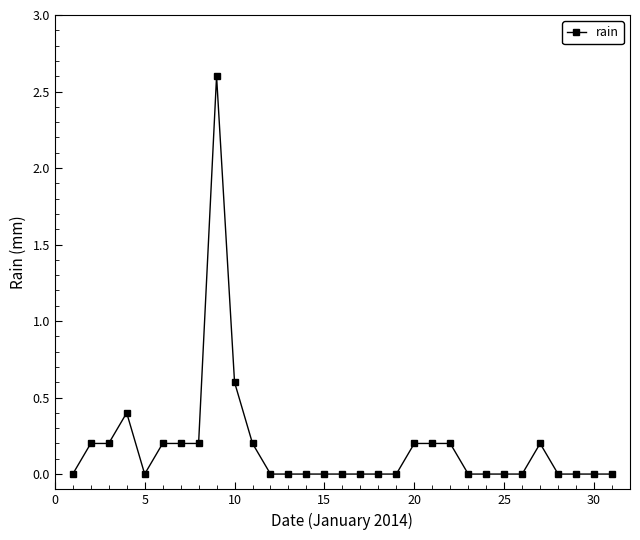

What is the greatest value displayed?

2.6